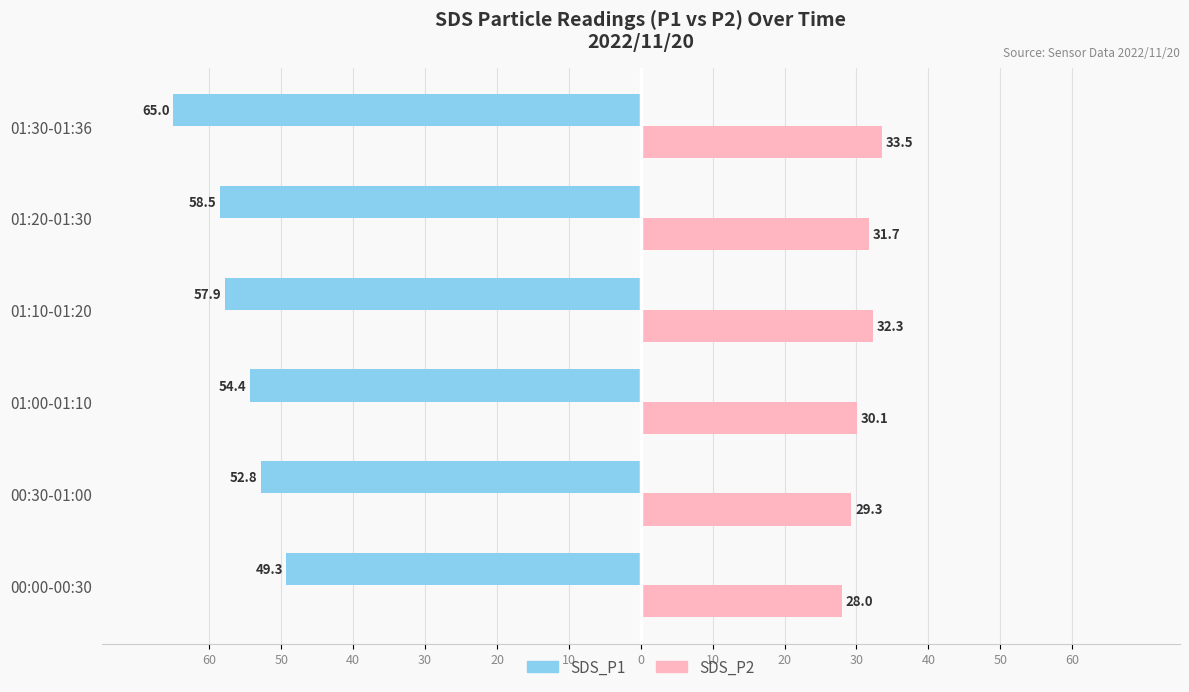

What are all the series names shown in the legend?

SDS_P1, SDS_P2